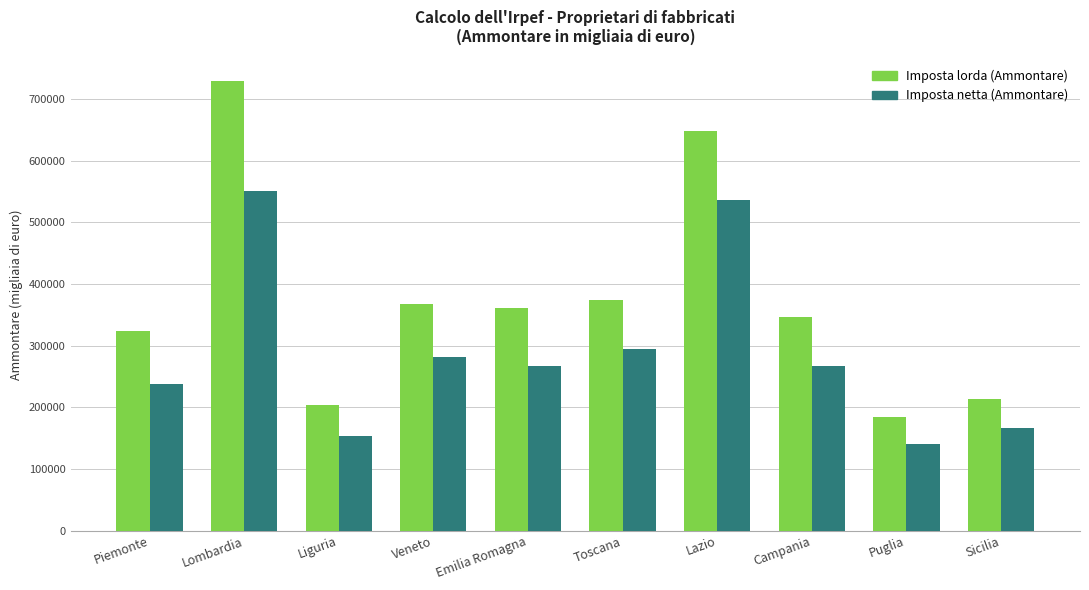

What is the difference between the Imposta lorda (Ammontare) values at Piemonte and Campania?

22741